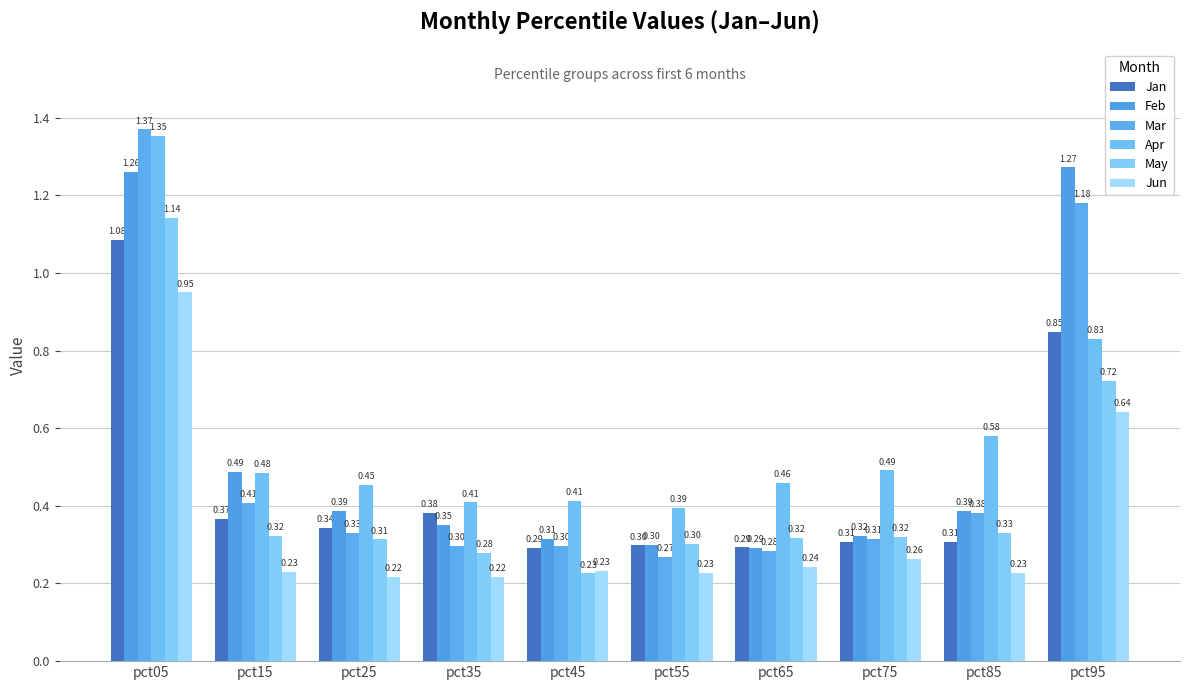

What is the difference between the highest and lowest values at pct55?

0.2